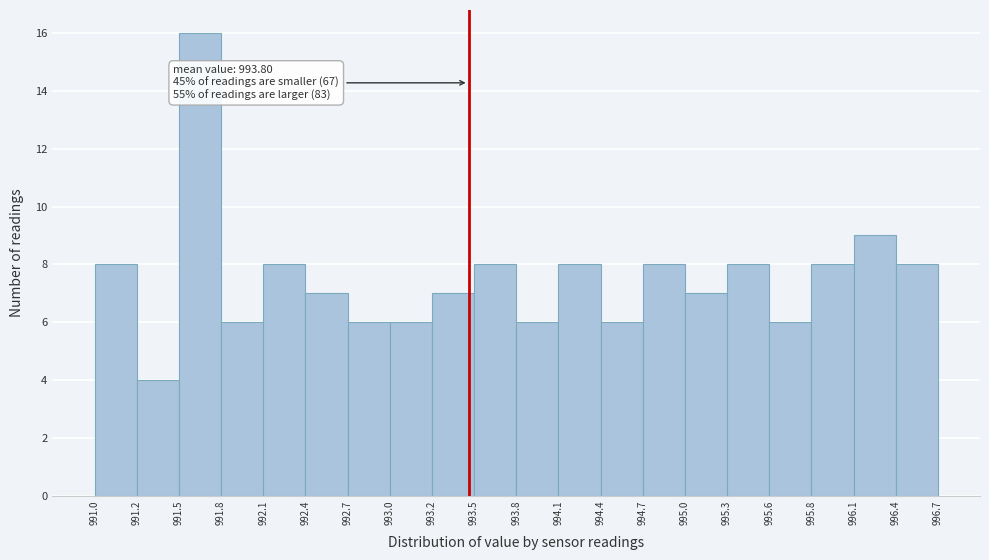

Which range on the x-axis has the tallest bar?

991.5 to 991.8